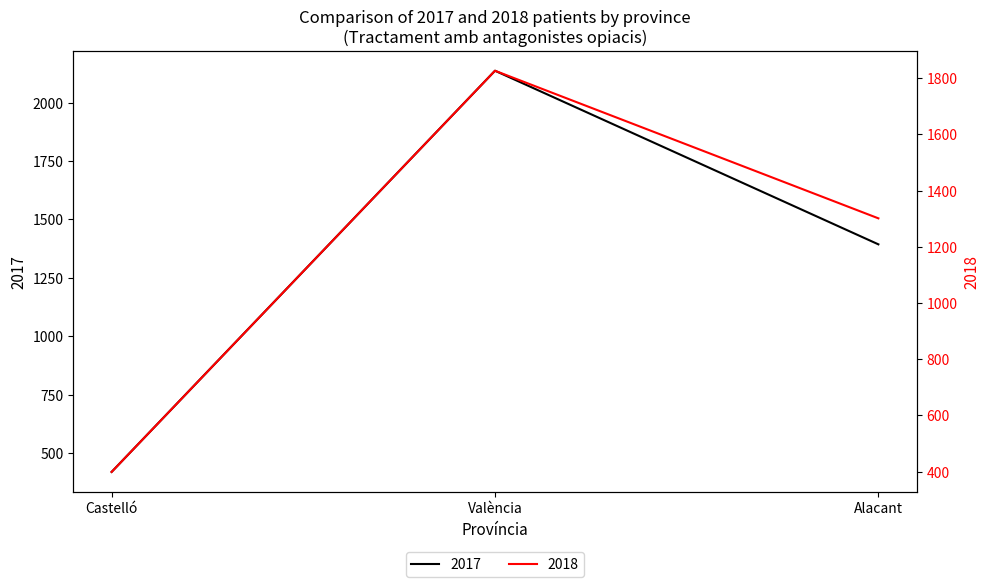

What is the label of the 3rd point from the right?

Castelló